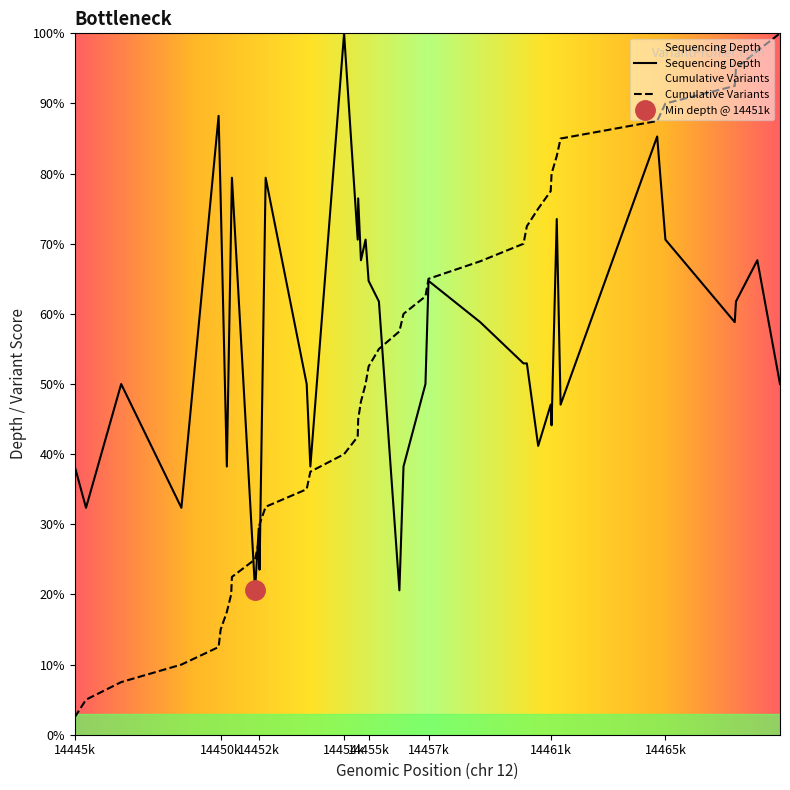

What is the average value of the Depth series?

56.2